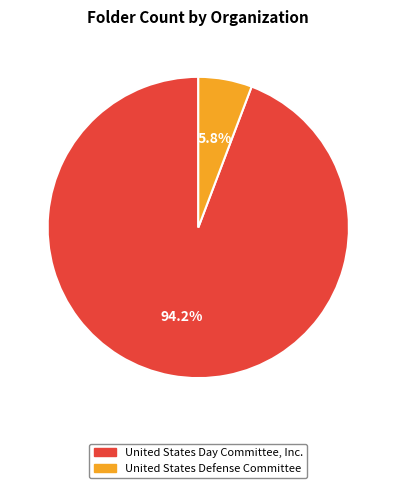

Count the number of slices in the pie.

2